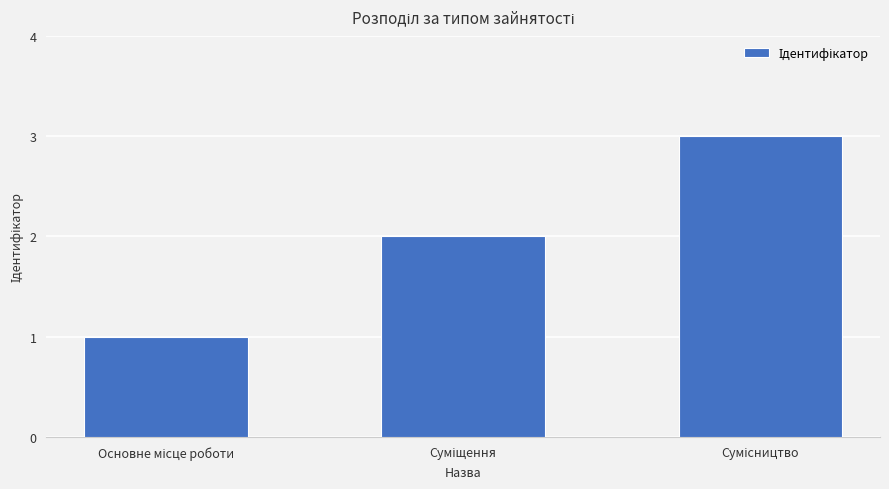

What is the sum of all values?

6